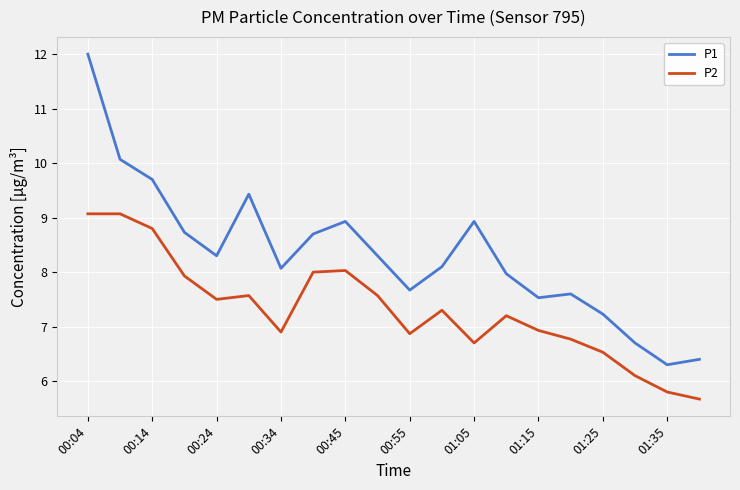

List the series in order of their overall mean, lowest first.

P2, P1